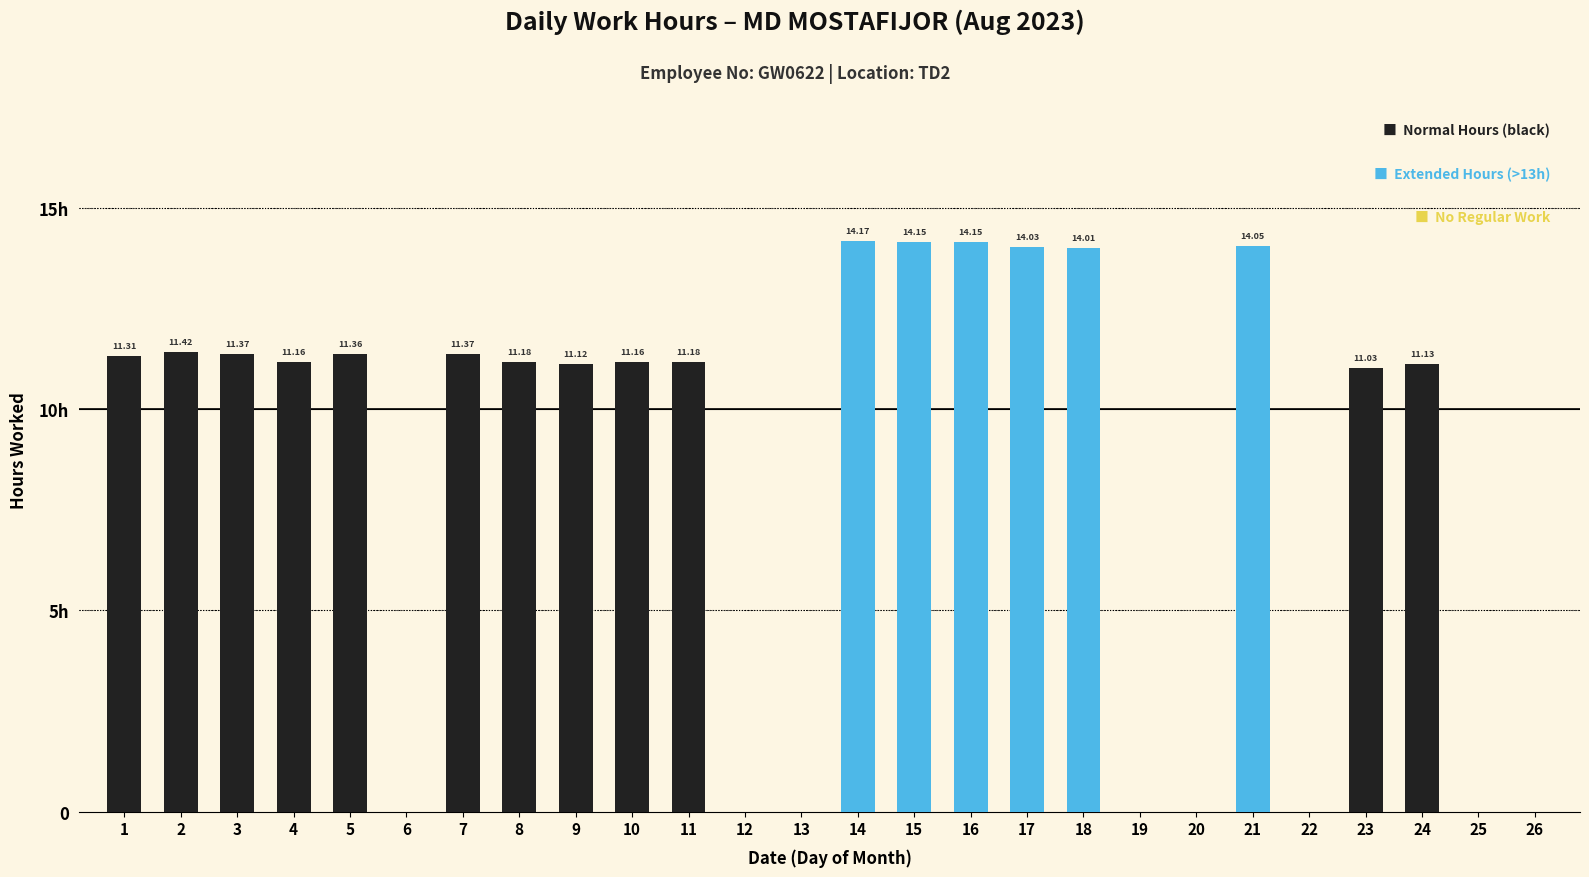

What is the greatest value displayed?

14.2